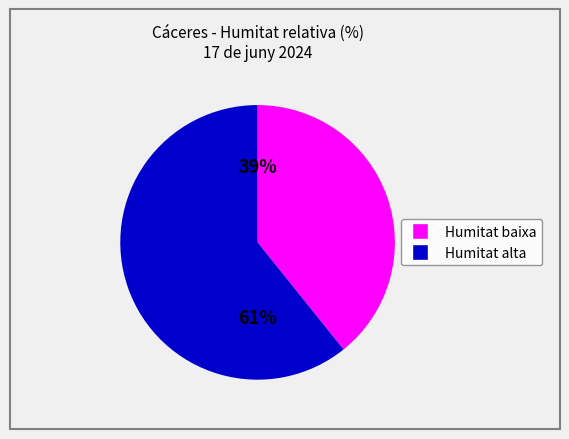

Is there a majority slice in this chart?

Yes